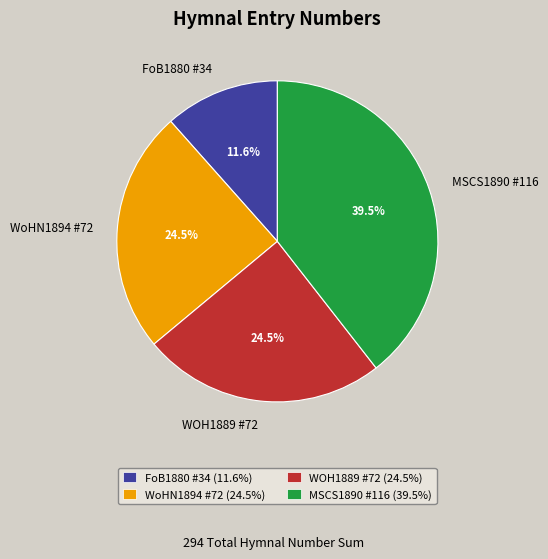

Which category has the smallest portion of the pie?

FoB1880 #34